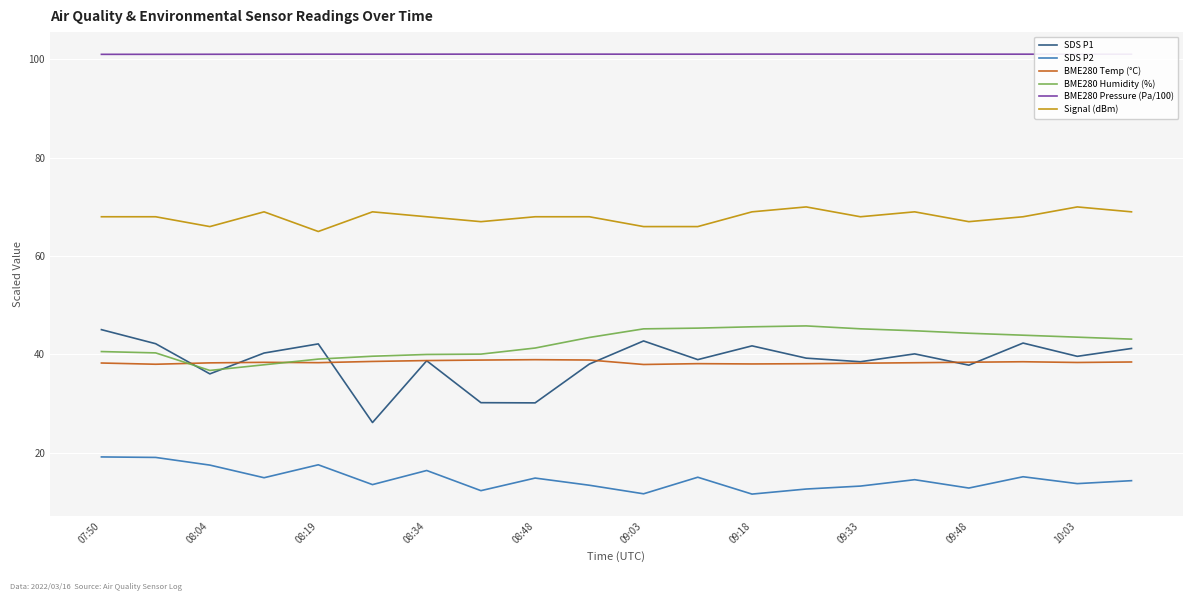

Which series has the widest spread of values?

SDS P1